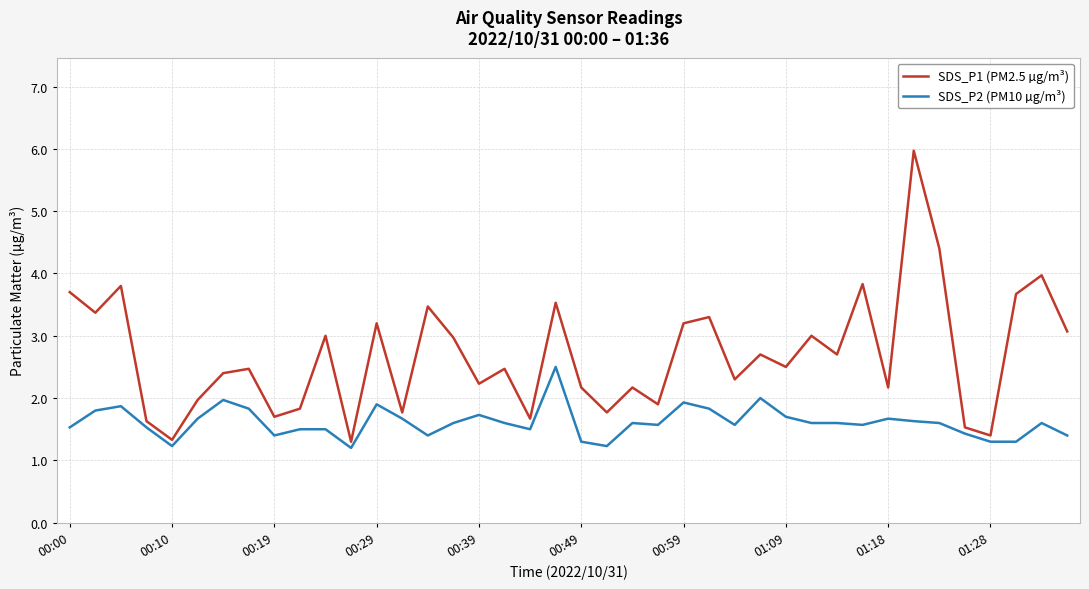

What is the smallest value displayed?

1.2